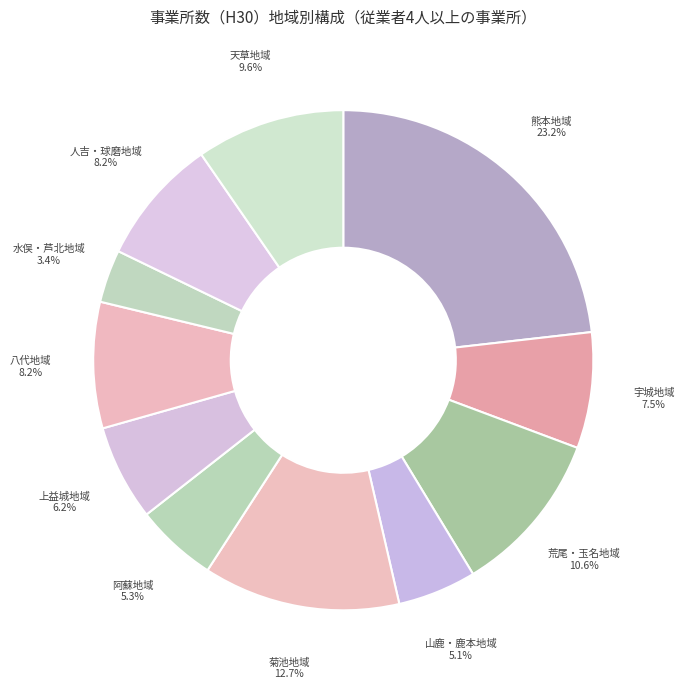

To the nearest percent, what is the average slice percentage?

9%